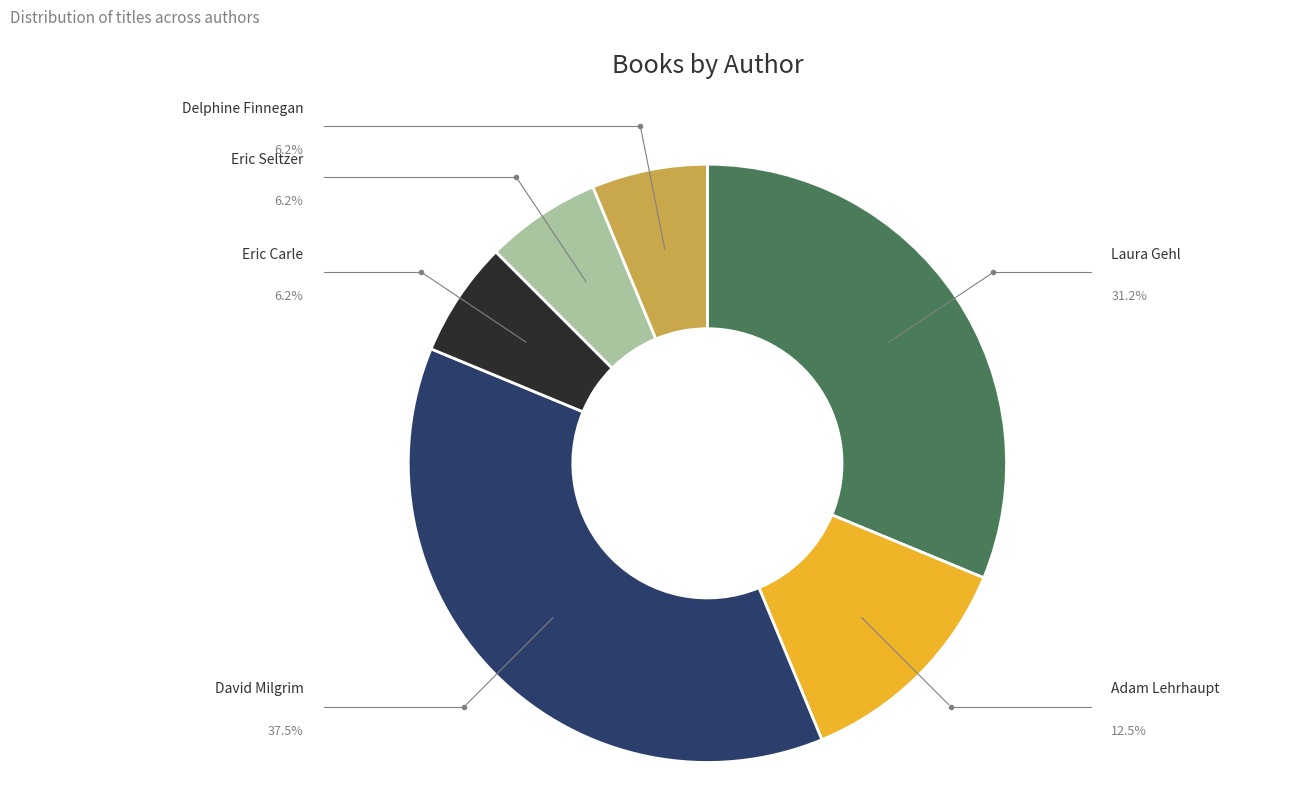

Does any single category account for the majority?

No